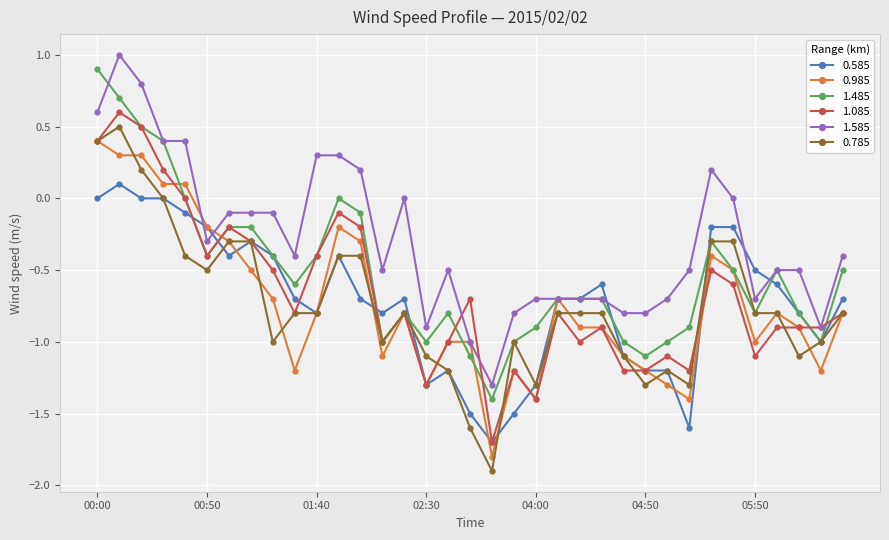

How many positive values does the 0.985 series have?

5